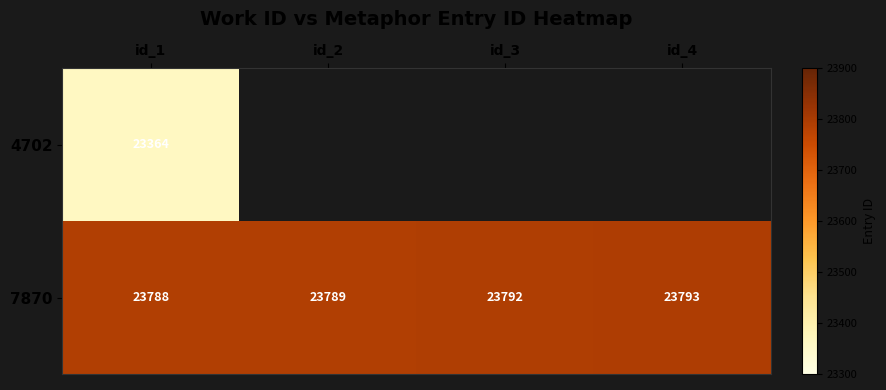

At which category is the sum across all series the highest?

id_1